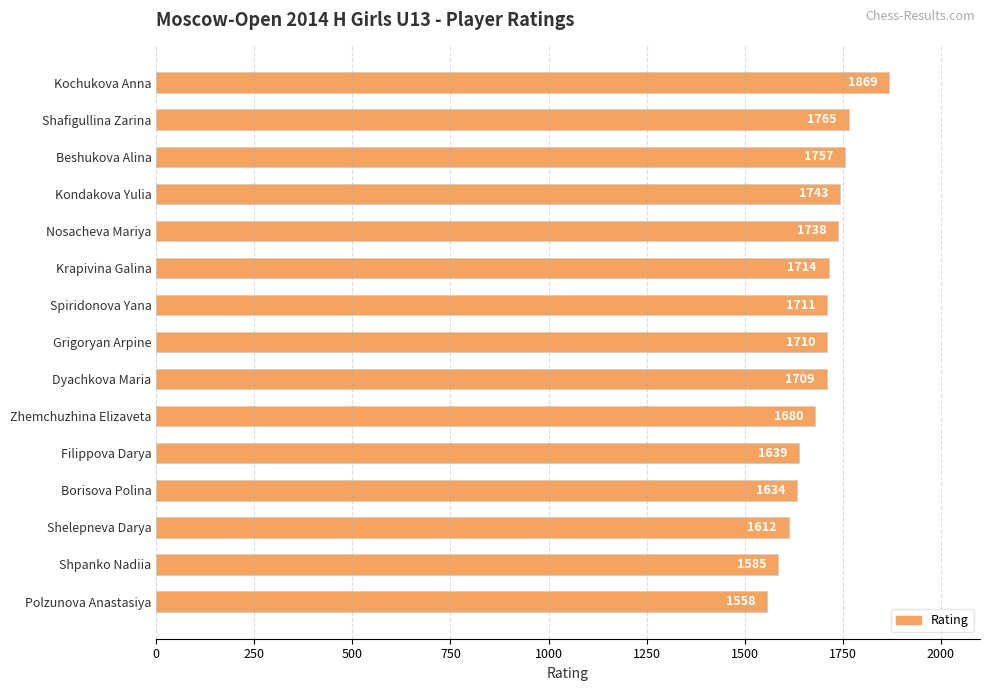

Rank the categories by value from highest to lowest.

Kochukova Anna, Shafigullina Zarina, Beshukova Alina, Kondakova Yulia, Nosacheva Mariya, Krapivina Galina, Spiridonova Yana, Grigoryan Arpine, Dyachkova Maria, Zhemchuzhina Elizaveta, Filippova Darya, Borisova Polina, Shelepneva Darya, Shpanko Nadiia, Polzunova Anastasiya